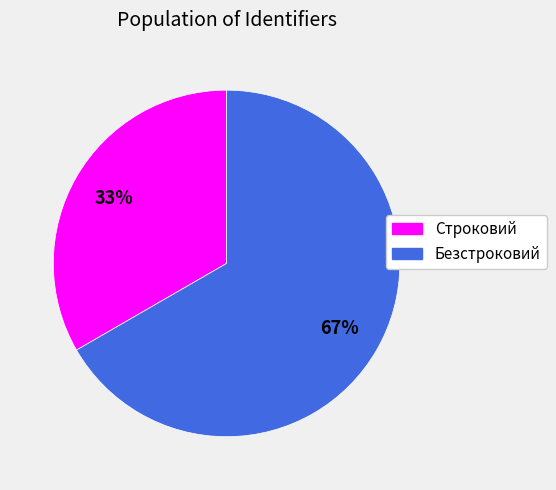

What is the smallest slice in the pie chart?

Строковий